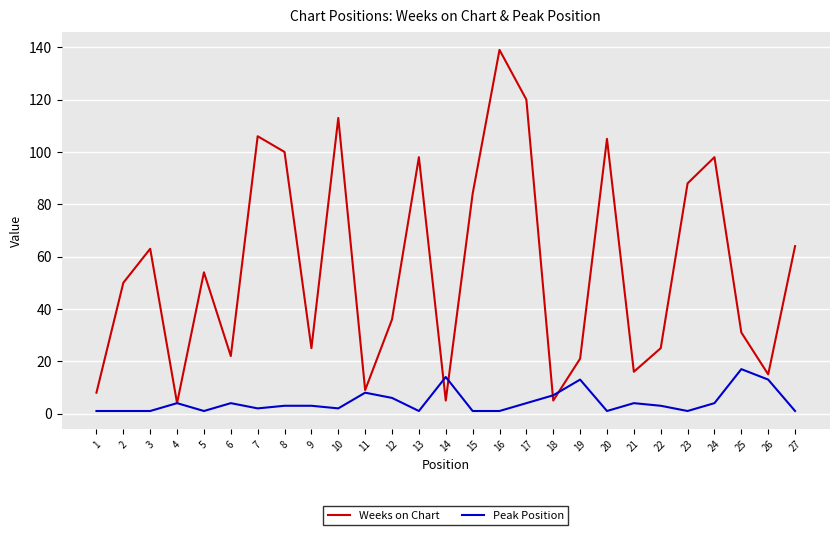

True or false: Weeks on Chart and Peak Position cross at least once.

True